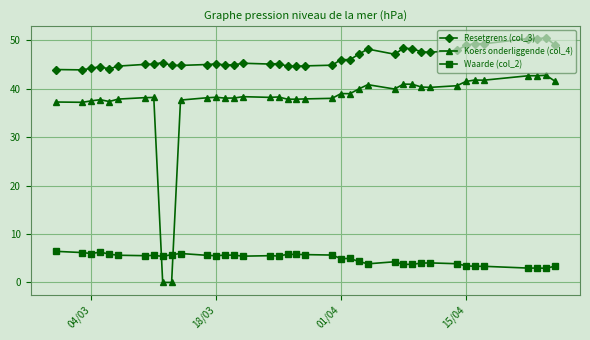

True or false: Waarde (col_2) and Resetgrens (col_3) intersect in this chart.

False